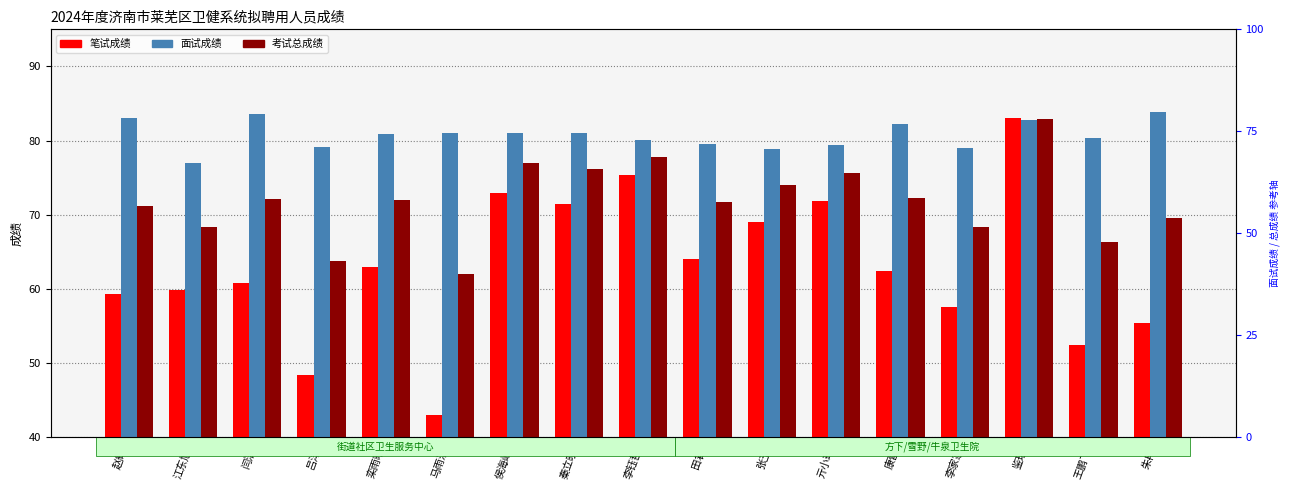

What is the value of the 考试总成绩 bar at the 4th from the left?

63.8